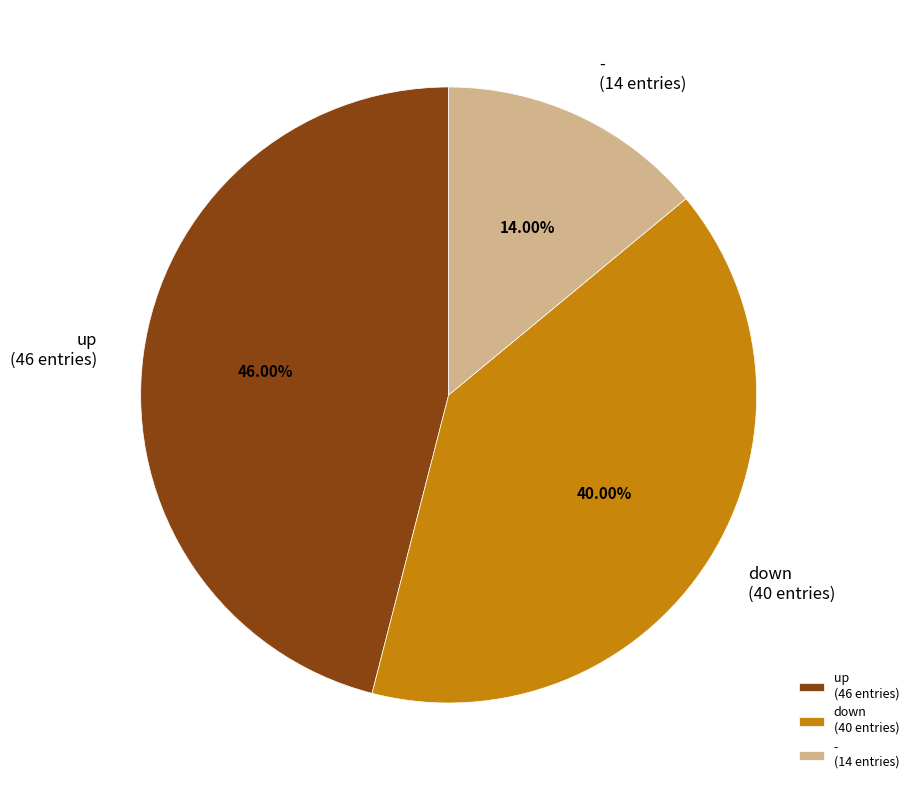

Which category has the biggest portion of the pie?

up